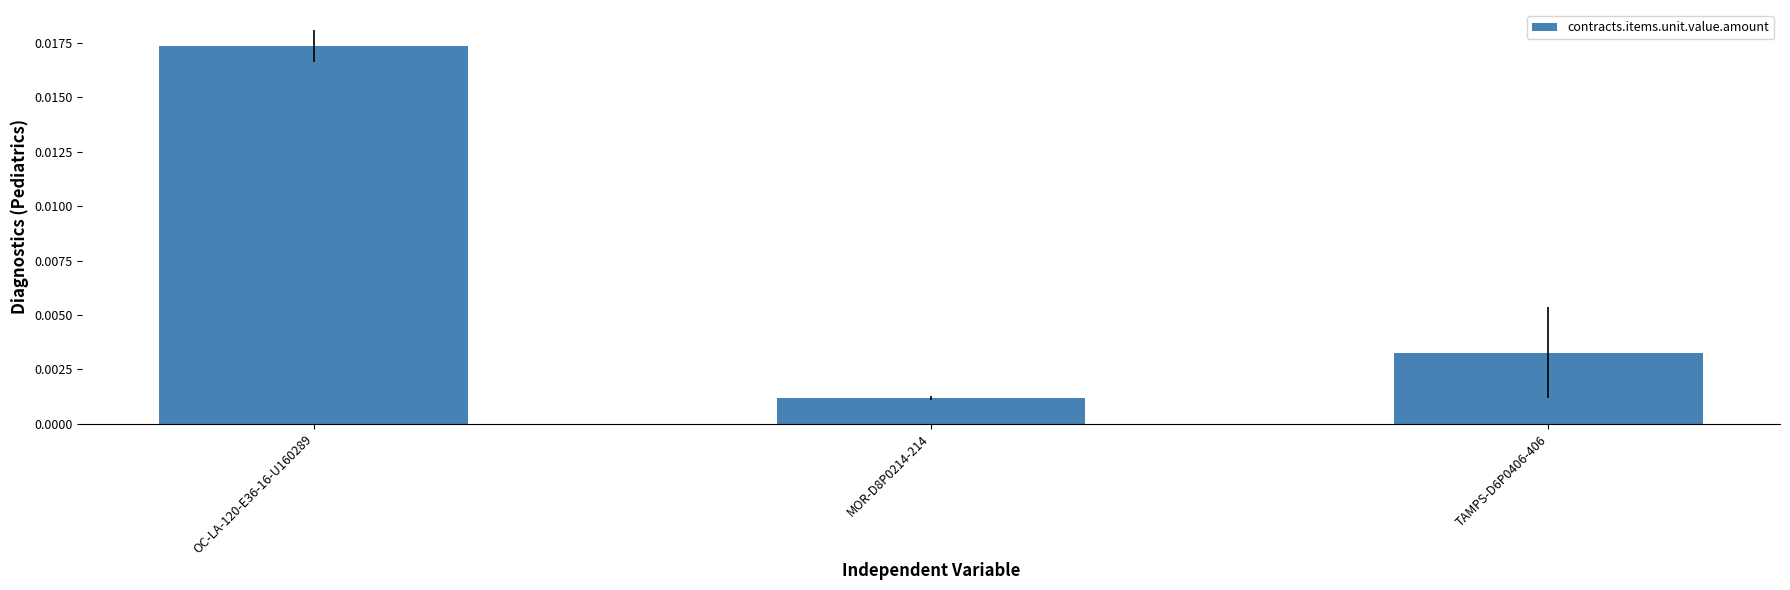

Where is the data nearest to the value 0?

MOR-D8P0214-214